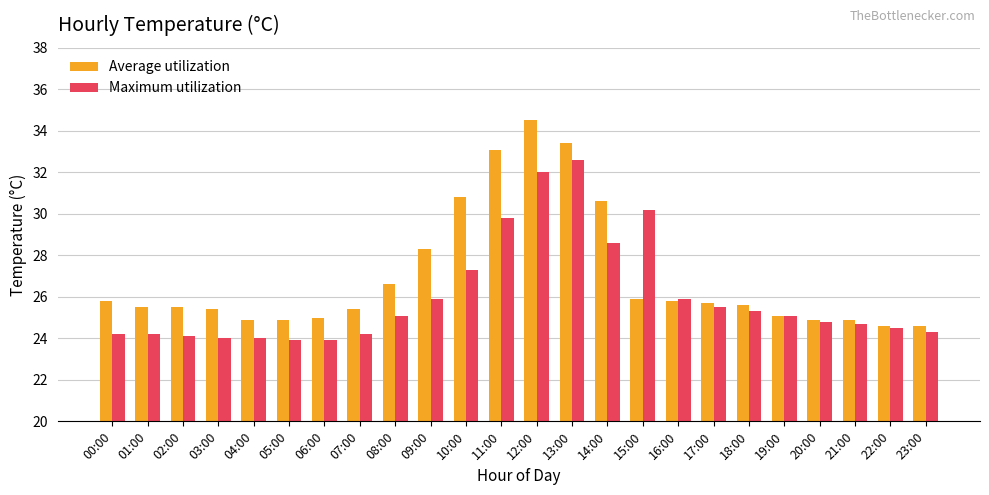

What is the label of the 10th bar from the left?

09:00